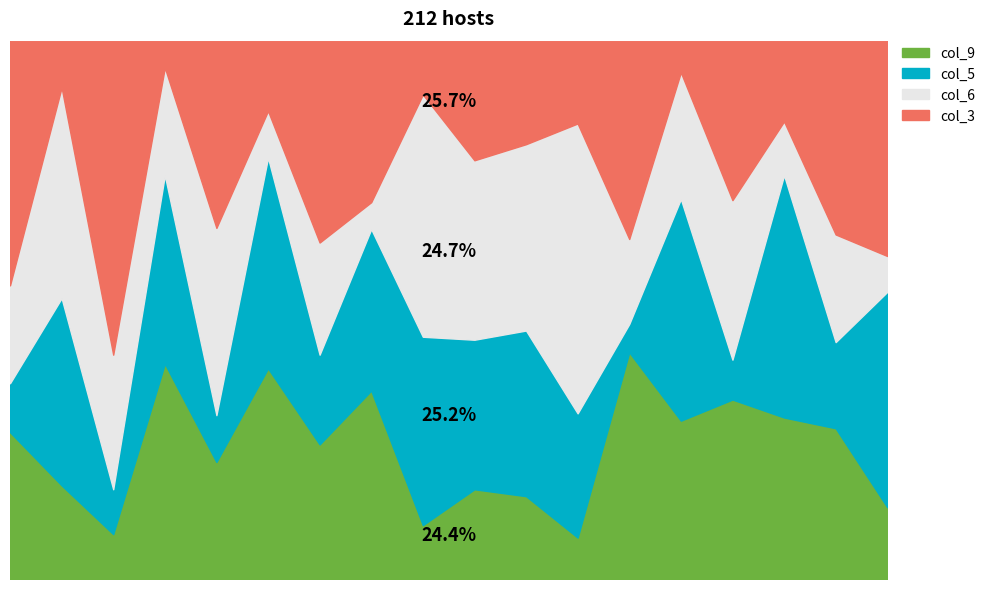

In col_6, how many points are lower than both neighbors (excluding endpoints)?

6